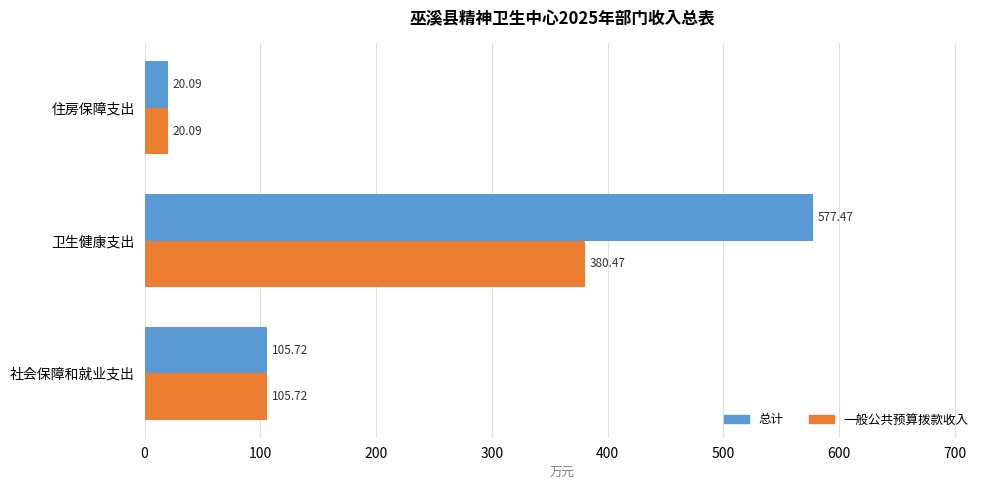

Rank the series by their average value, from highest to lowest.

总计, 一般公共预算拨款收入